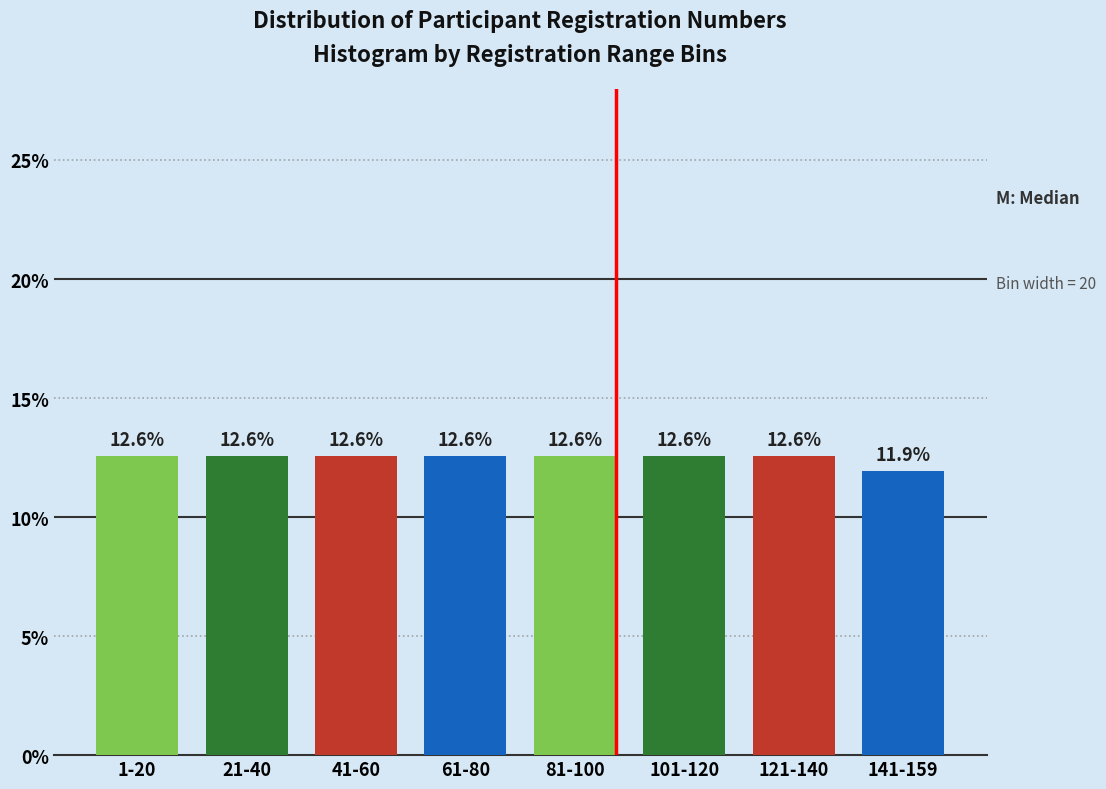

Reading left to right, what are all the values shown in this chart?

1-20=12.6	21-40=12.6	41-60=12.6	61-80=12.6	81-100=12.6	101-120=12.6	121-140=12.6	141-159=11.9